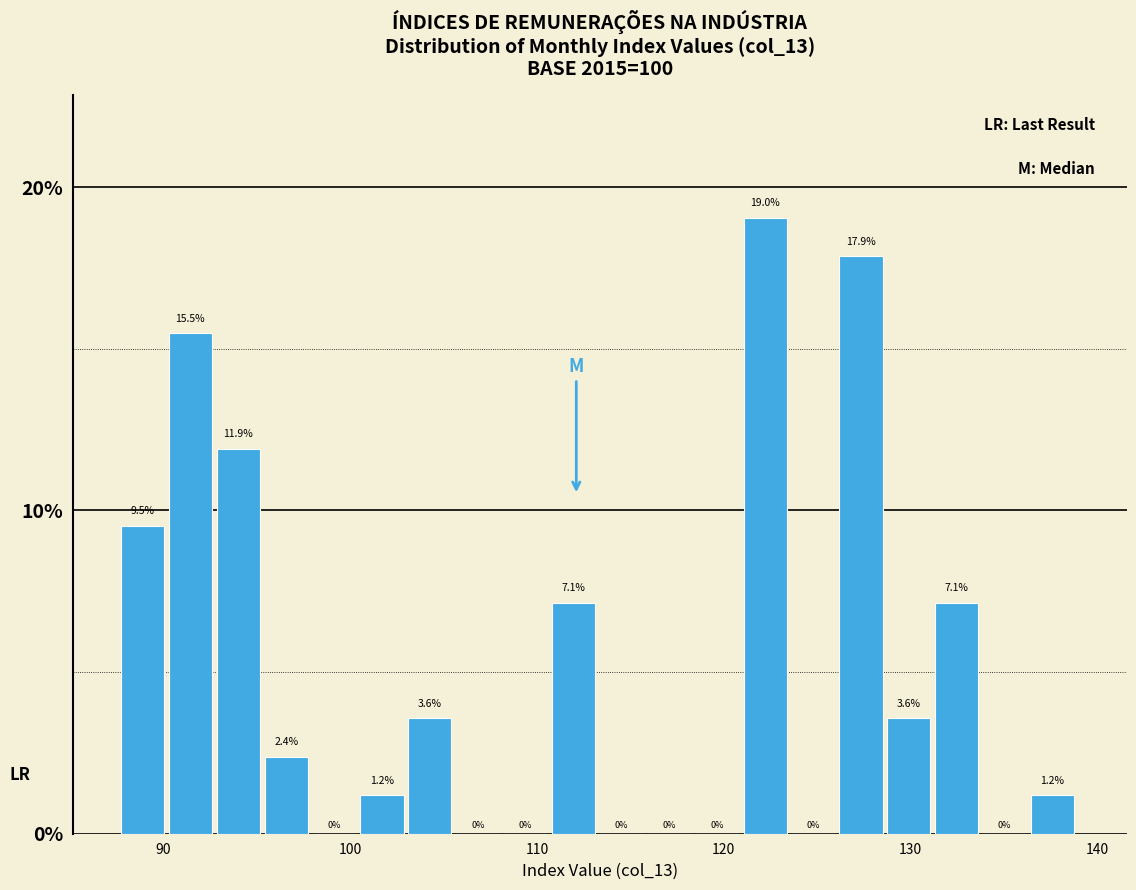

Around what value on the x-axis is the tallest bar? Give the approximate position of its centre, as read against the axis.

122